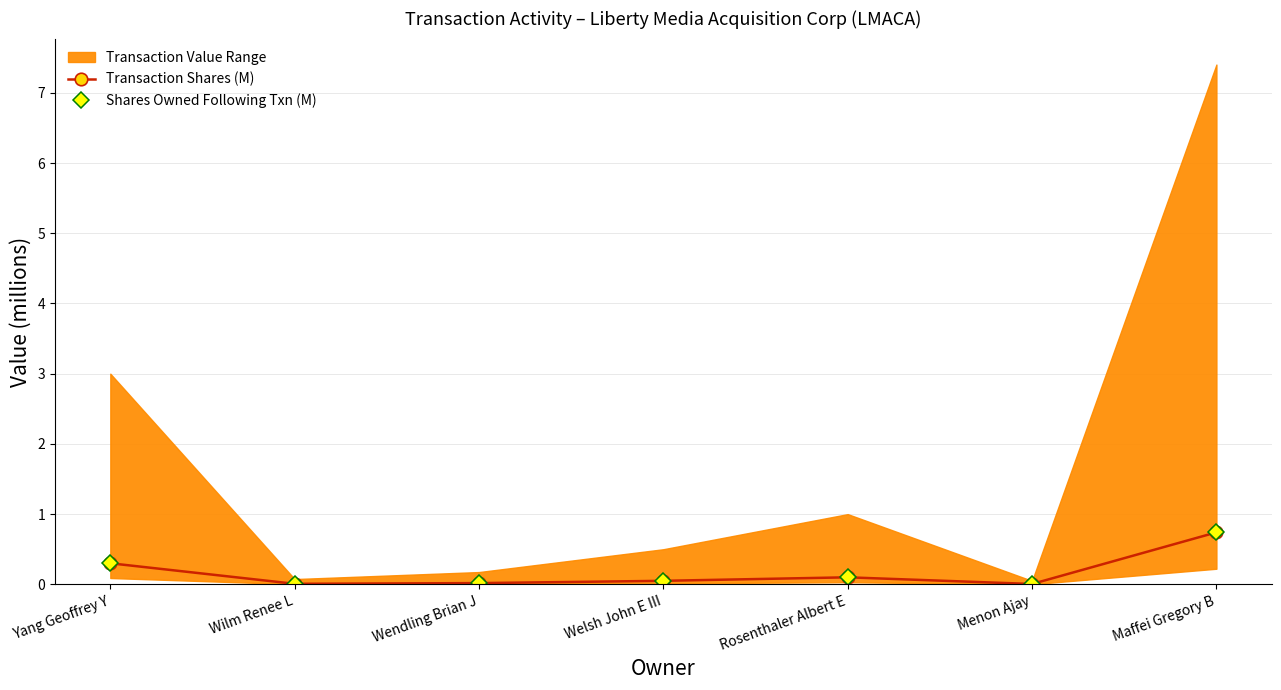

How many interior local peaks does the Shares Owned Following Txn (M) series have?

1